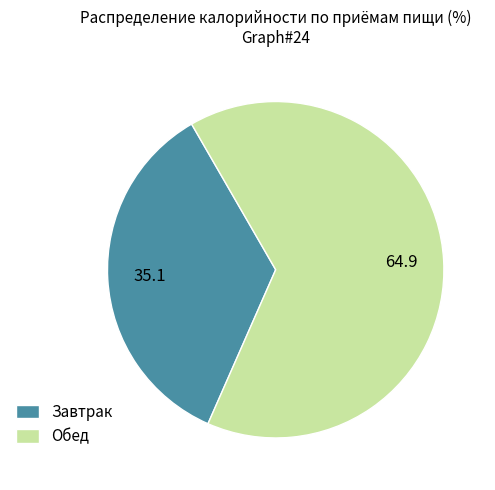

Approximately how many times larger is the value at Обед compared to Завтрак?

1.9